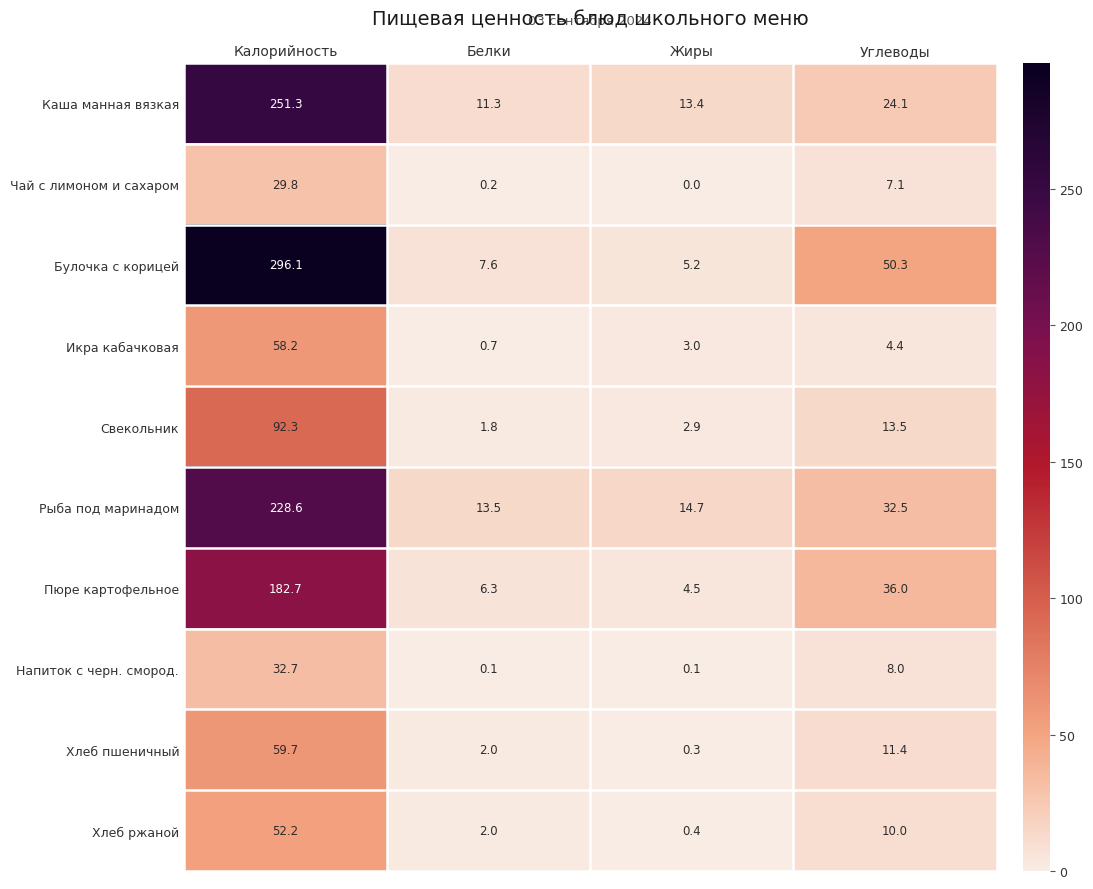

What is the lowest value of the Хлеб пшеничный series?

0.3